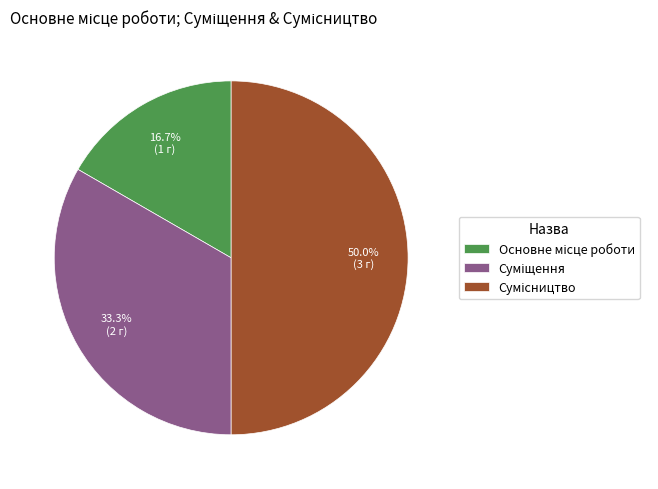

What is the ratio of the value at Суміщення to the value at Сумісництво?

0.7